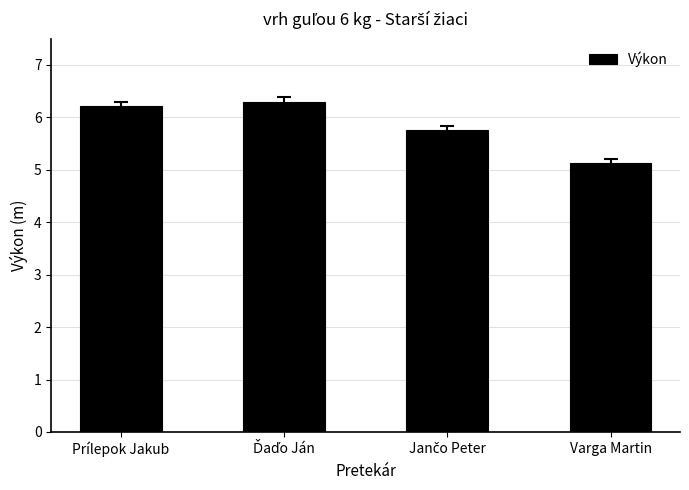

How many values are between 5 and 6?

2